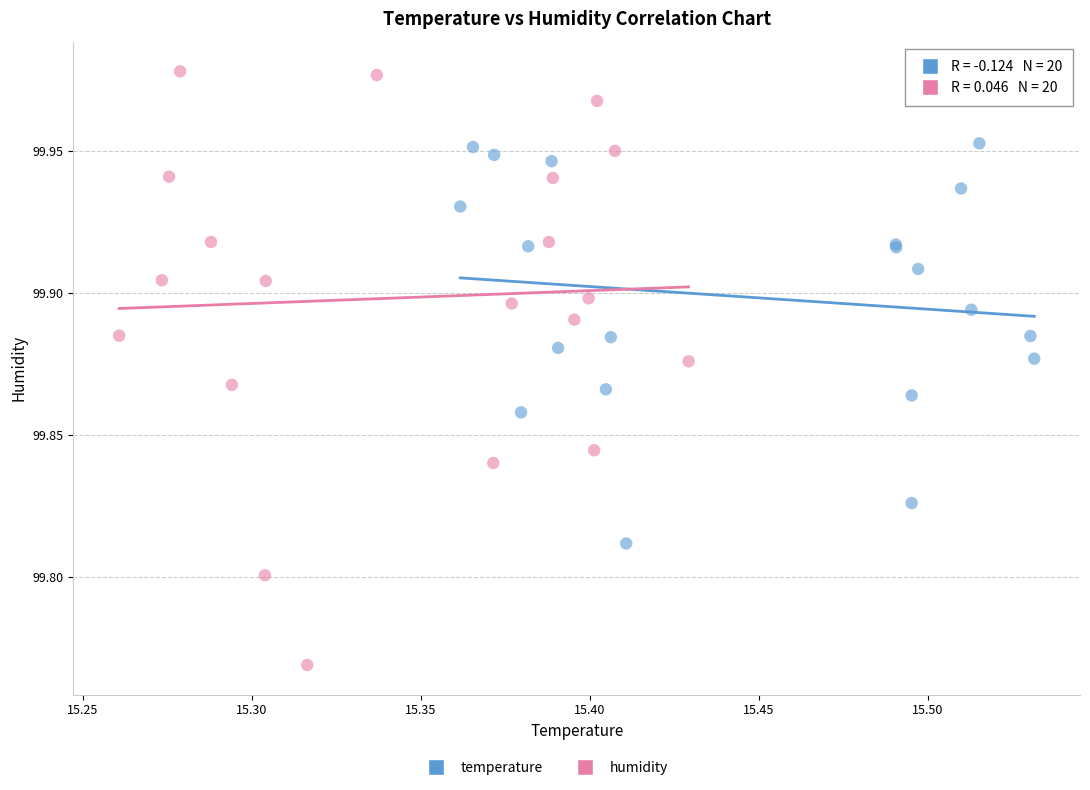

Which series has the largest Y range (max minus min)?

humidity